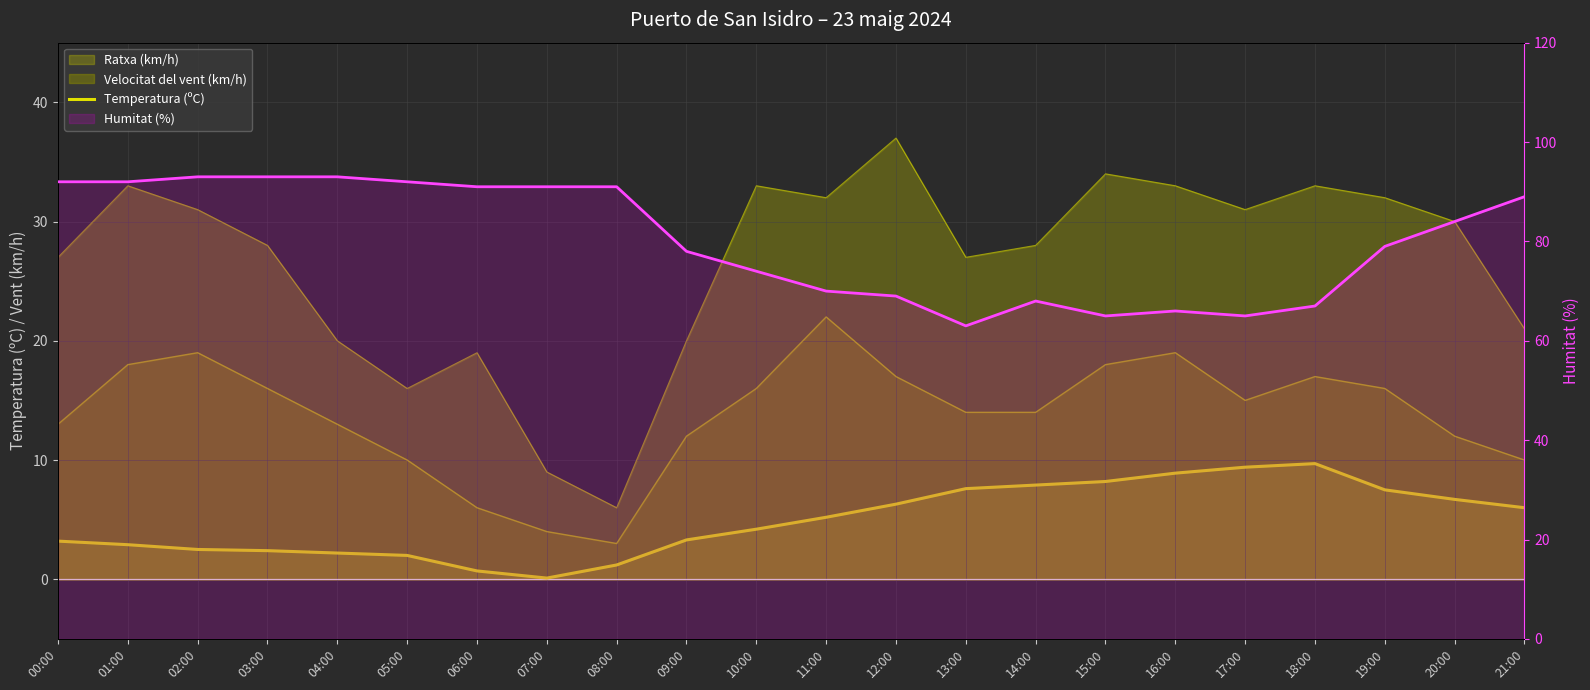

True or false: Temperatura (ºC) has a value of 4.7 at 14:00.

False